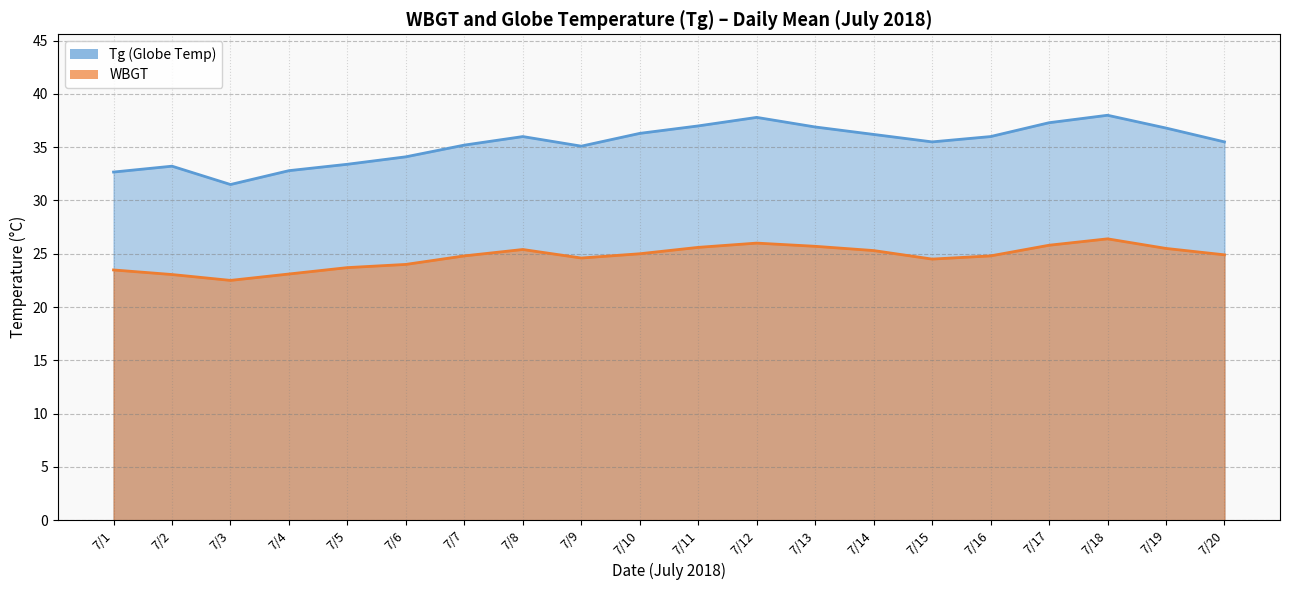

What is the smallest value displayed?

22.5